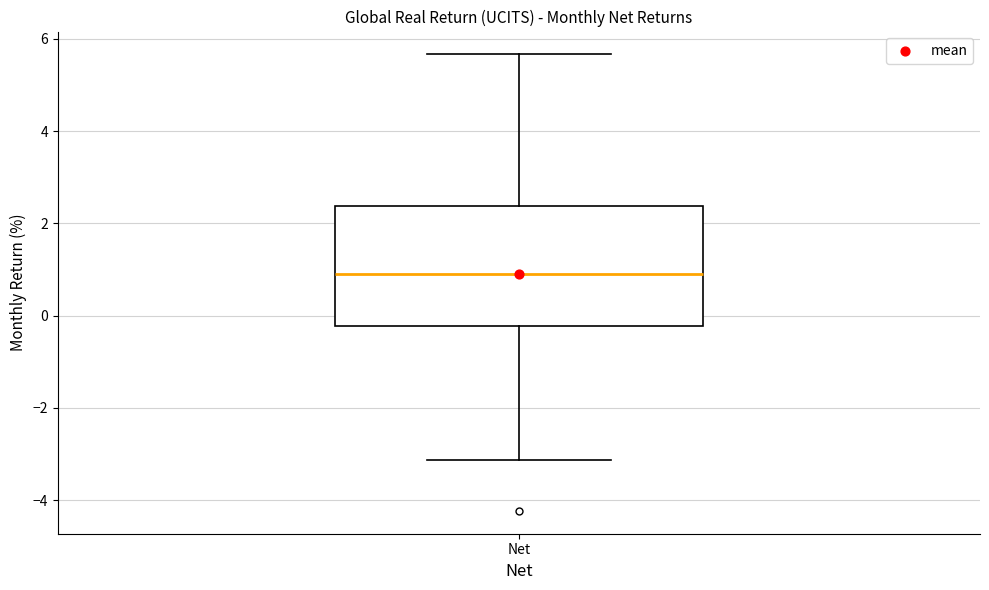

Read this box plot against the y-axis: the position of the median line, the range covered by the box, and the ends of both whiskers. The values are not printed on the chart, so give them approximately, as read against the axis.

median 1.0, box -0.2 to 2.4, whiskers -3.2 to 5.6